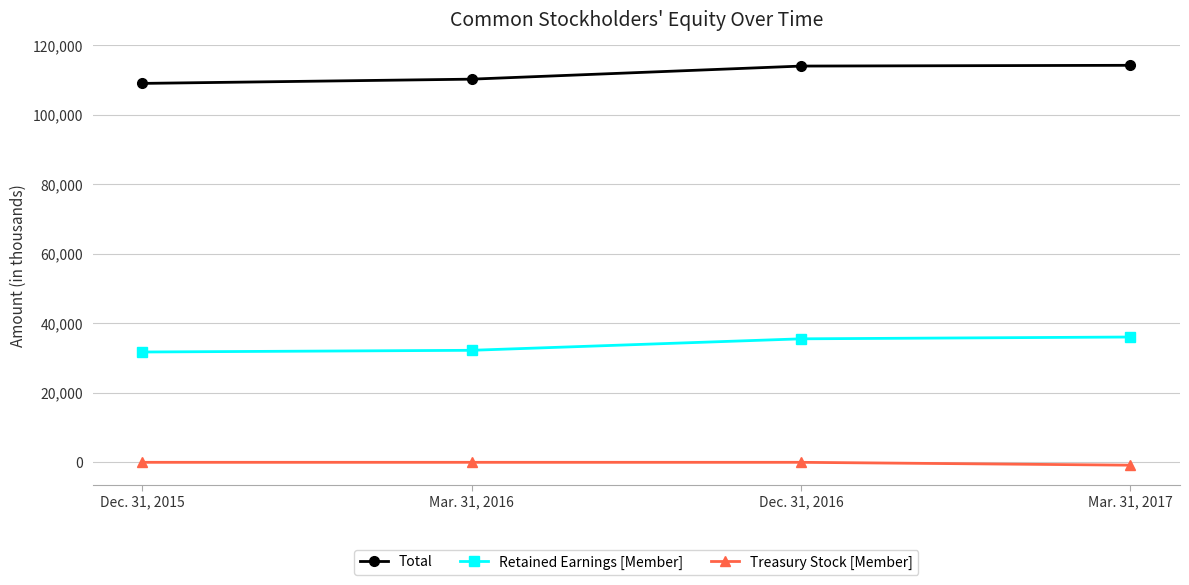

True or false: Retained Earnings [Member] has more than 1 interior local peaks.

False